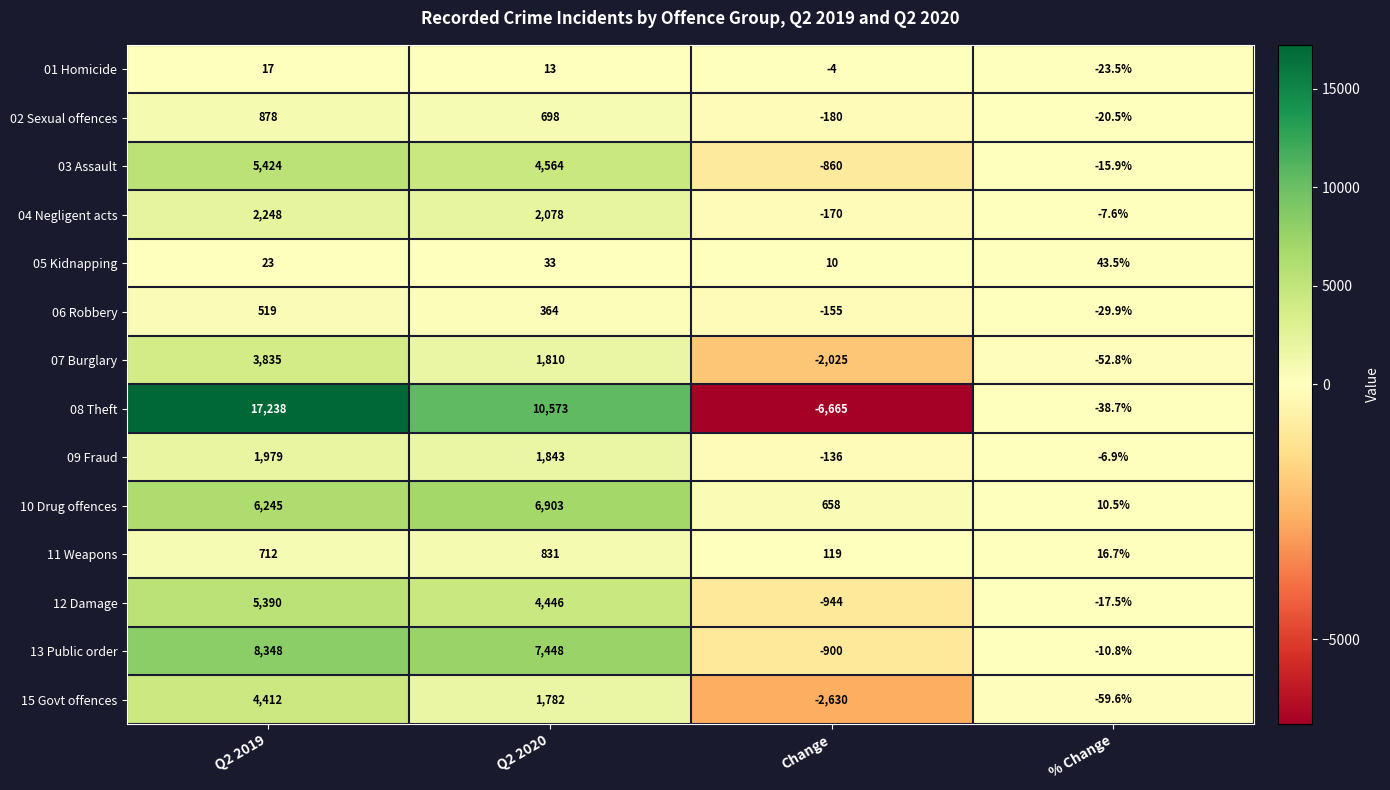

At which category does the chart reach its peak across all series?

Q2 2019